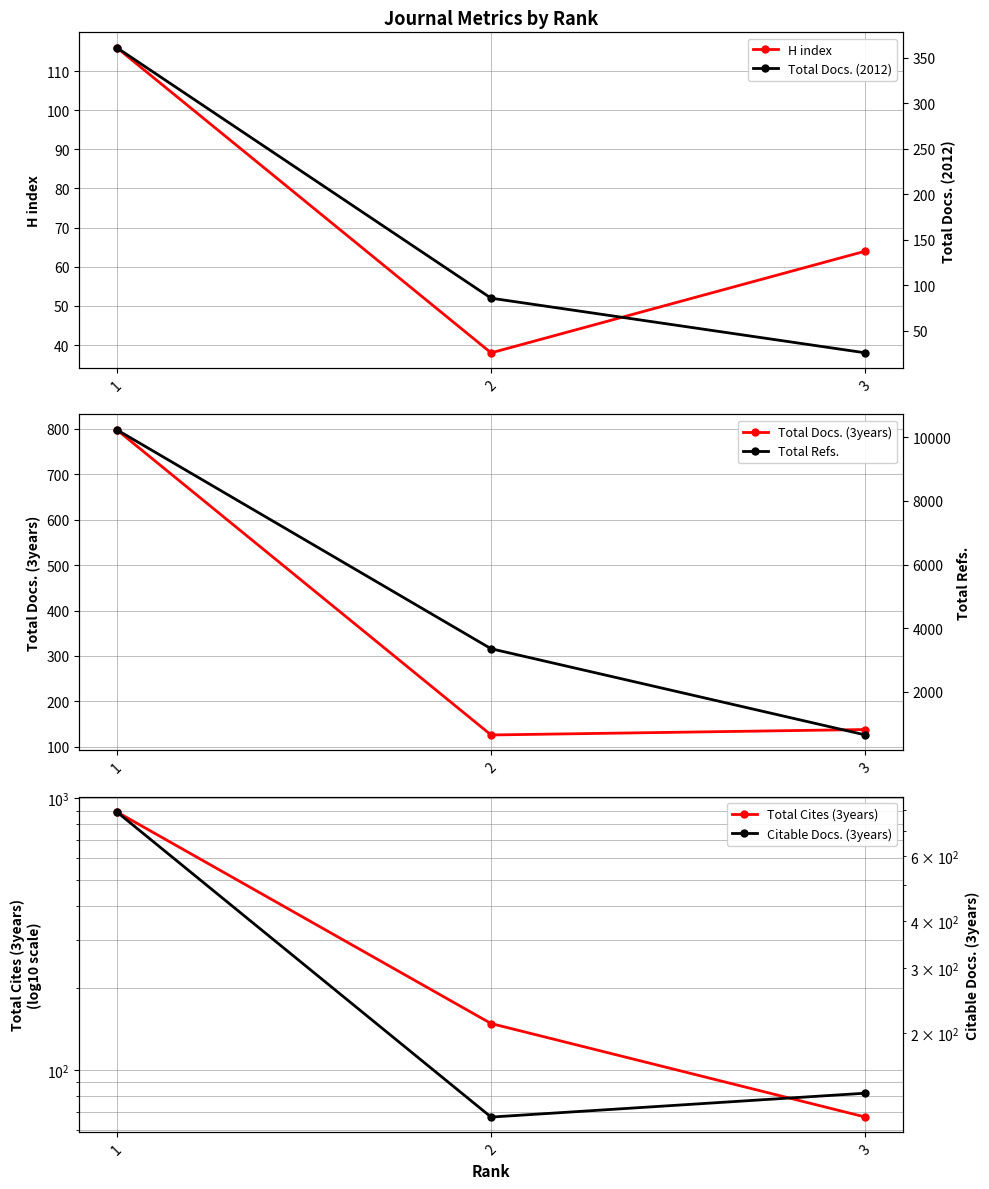

Which label corresponds to the largest value in the chart?

1